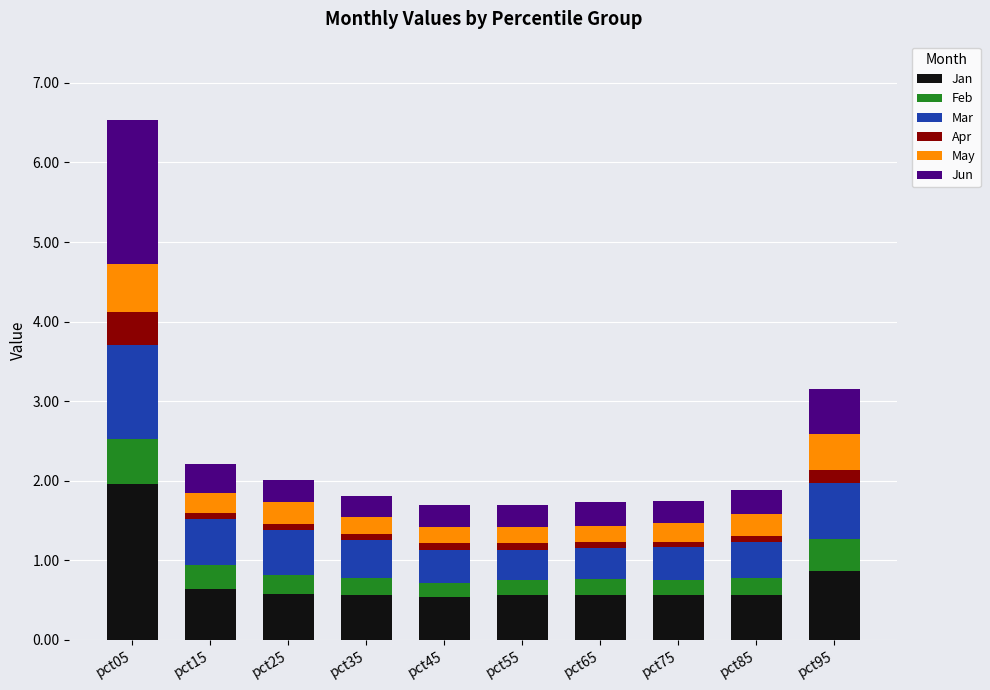

What is the maximum value for Jan?

2.0